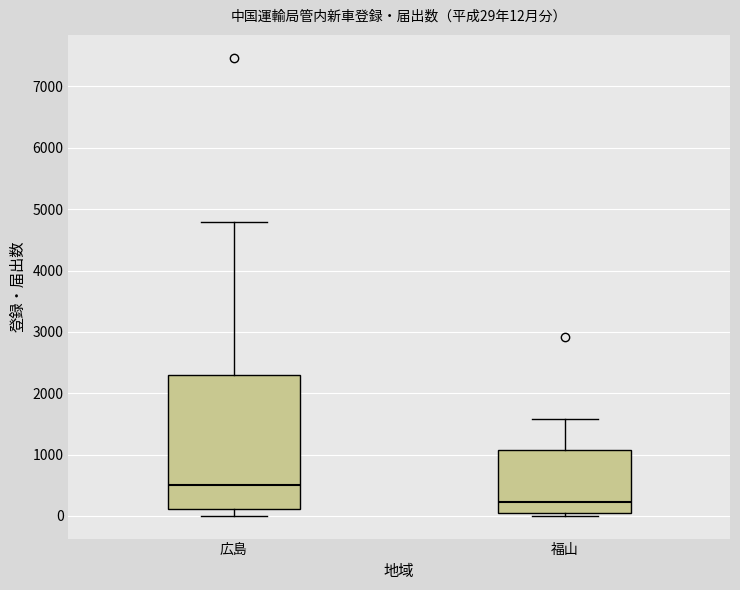

Which box's median line is the lowest?

福山